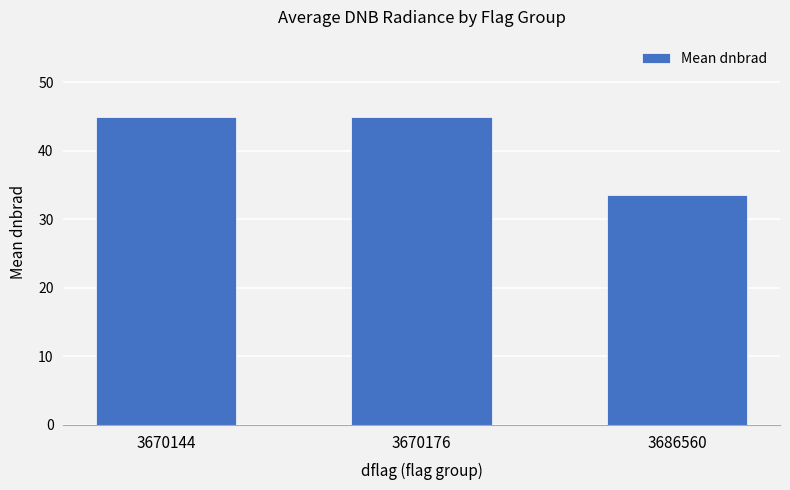

Is it true that the value at 3670176 is 16.5?

False